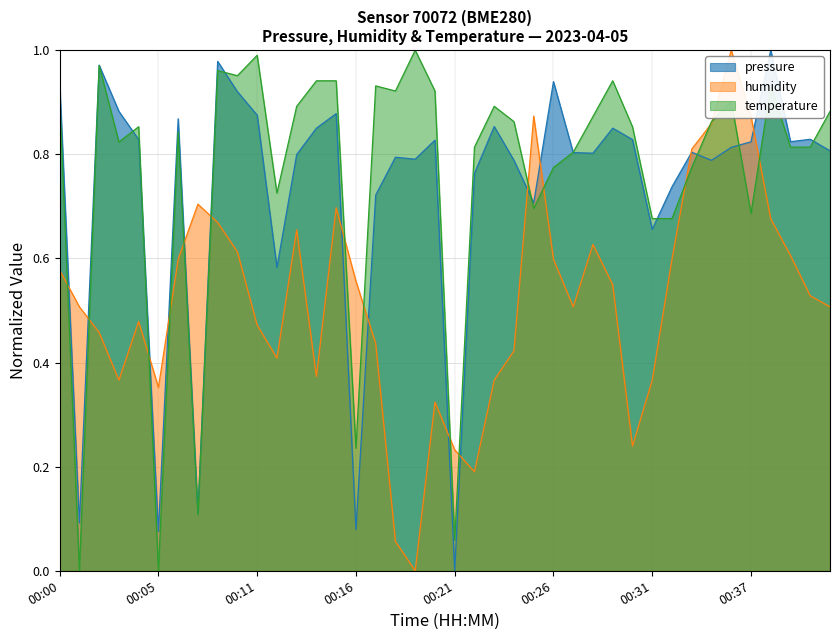

In temperature, how many points are lower than both neighbors (excluding endpoints)?

11